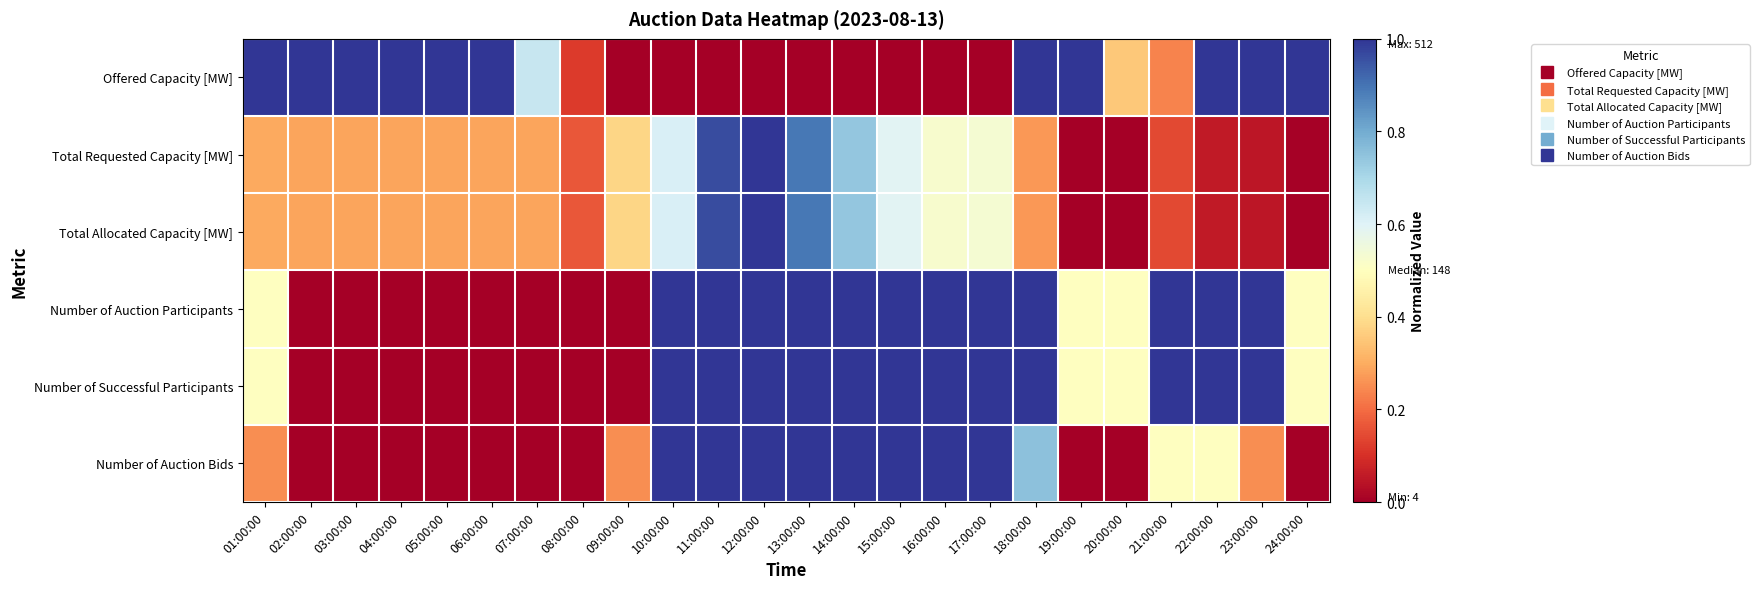

Rank the series by their maximum value, from highest to lowest.

Offered Capacity [MW], Total Requested Capacity [MW], Total Allocated Capacity [MW], Number of Auction Participants, Number of Successful Participants, Number of Auction Bids